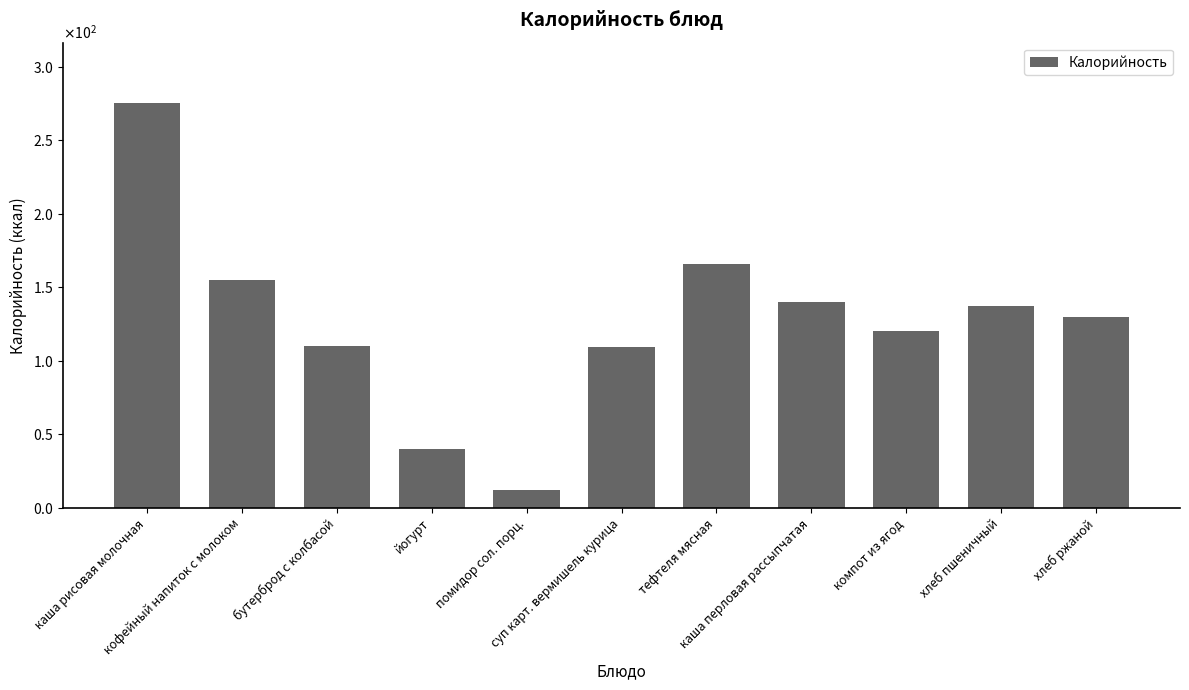

What is the average value?

127